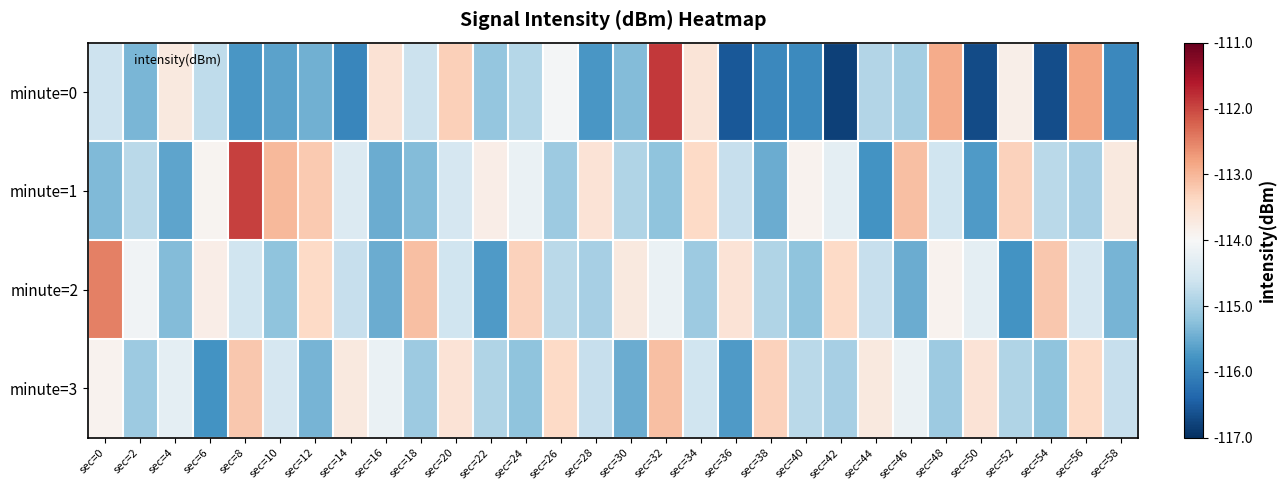

Which series has the largest range (max minus min)?

minute=0